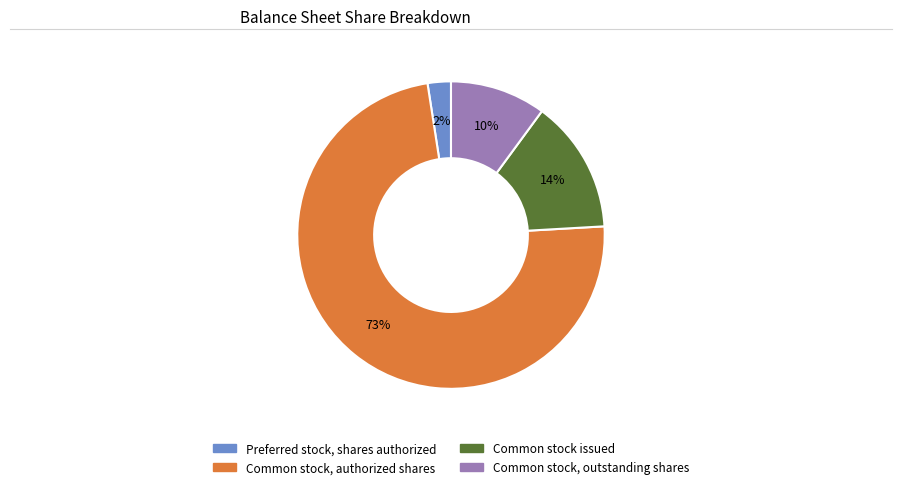

Is the sum of Preferred stock, shares authorized and Common stock issued greater than half?

No